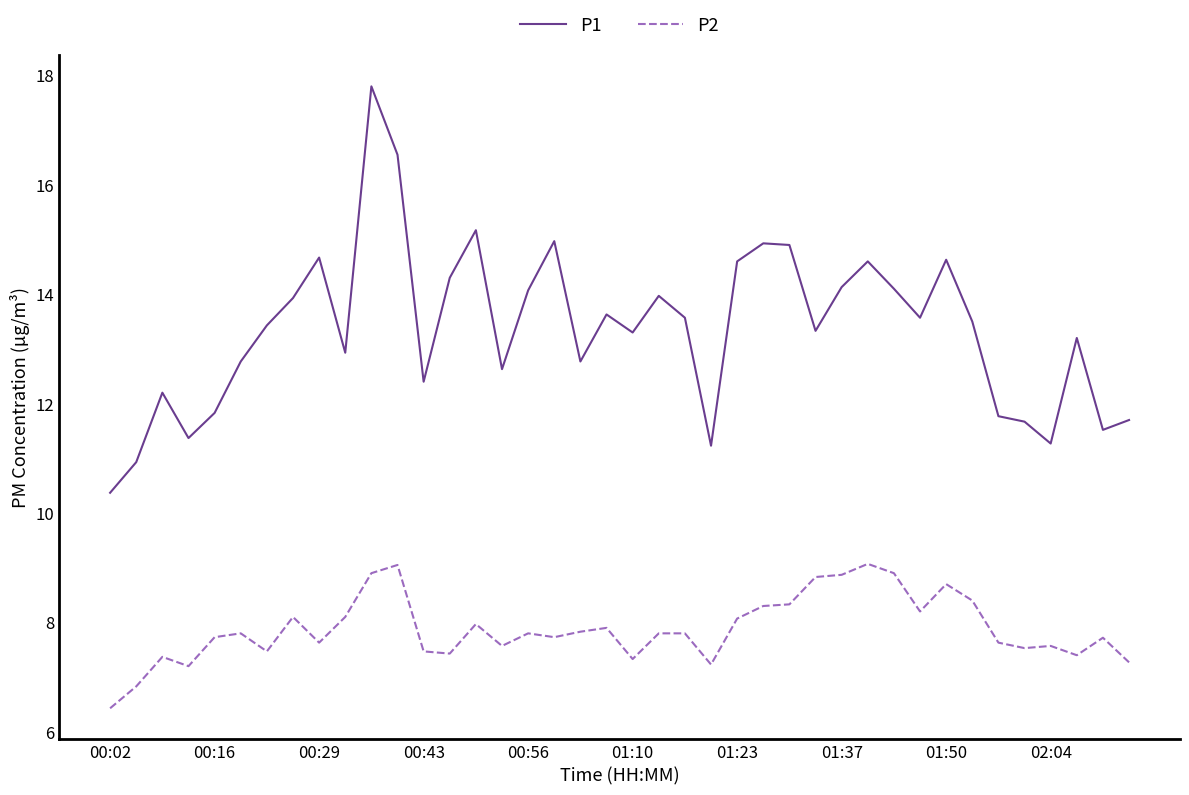

How many lines are shown in the chart?

2